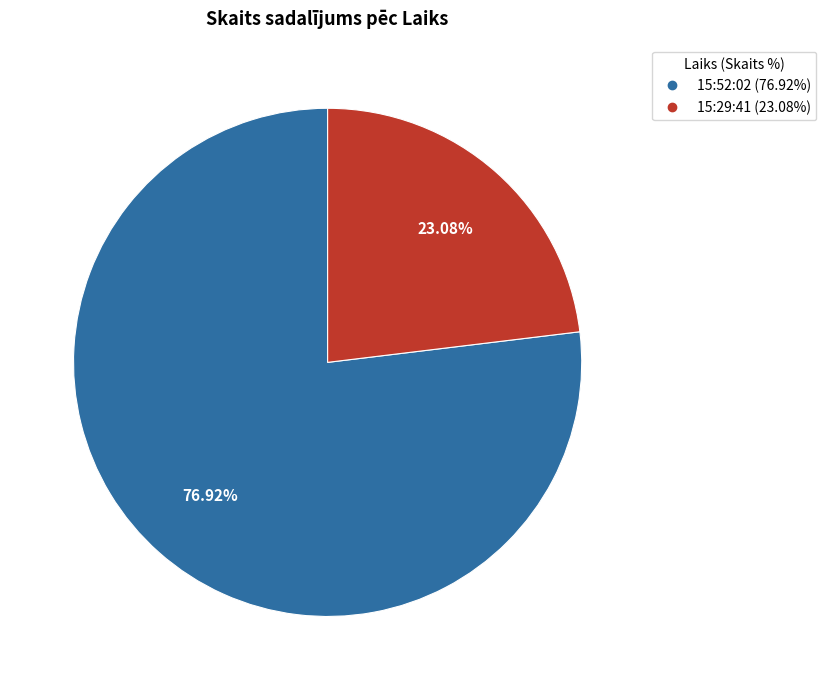

True or false: 15:29:41 accounts for 33% of the total.

False